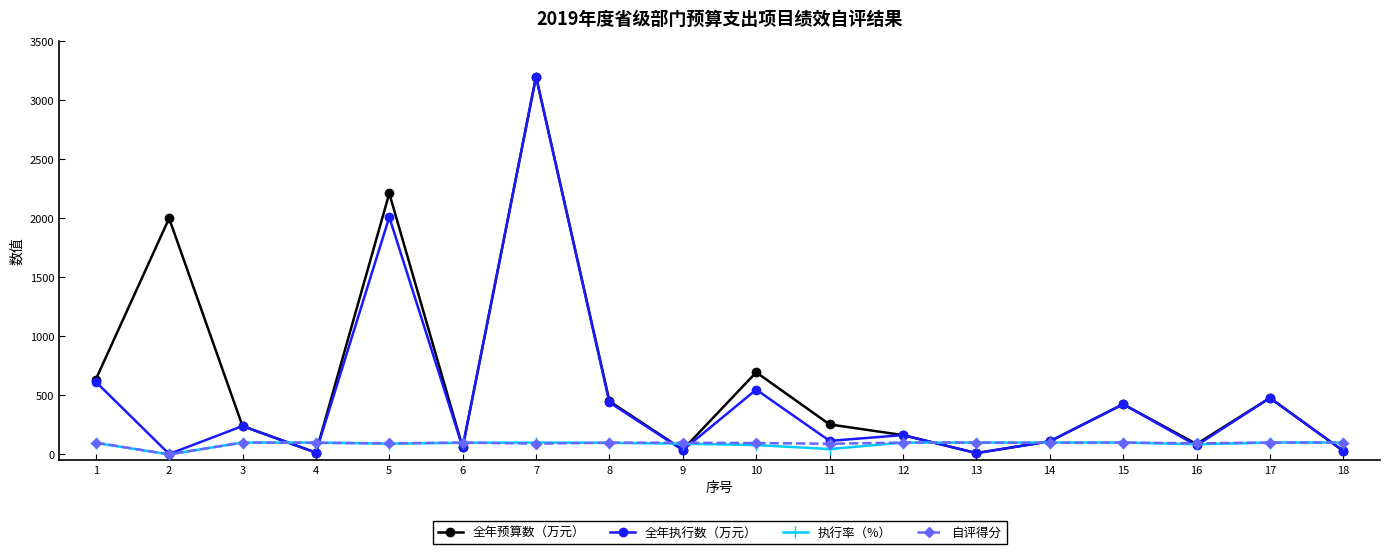

What is the difference between the second highest and second lowest values in the 执行率（%） series?

55.0